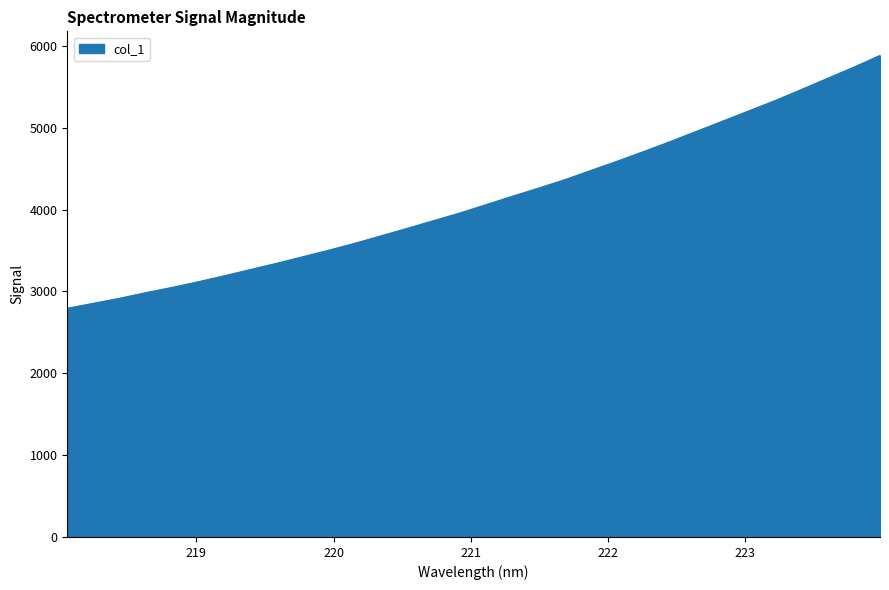

True or false: there are more than 2 points higher than both neighbors.

False